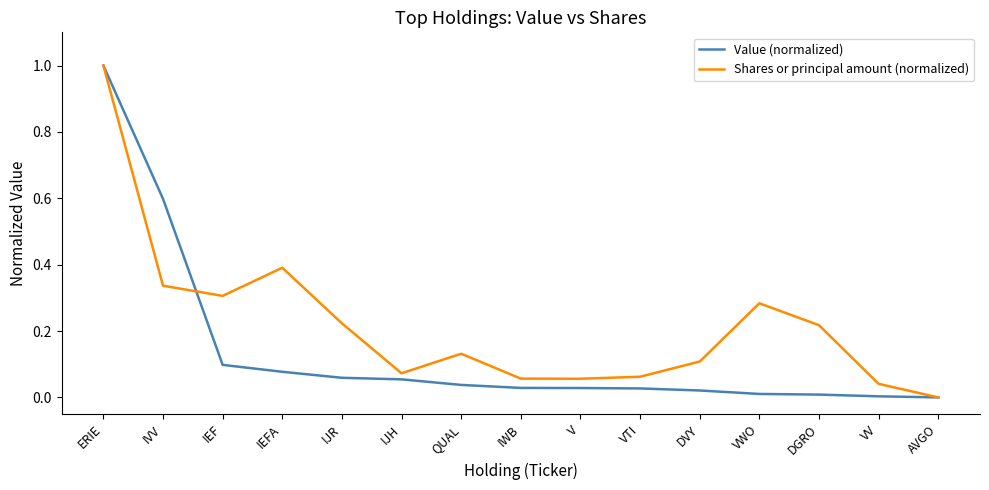

Is the value of Value (normalized) at V greater than the value of Shares or principal amount (normalized) at IWB?

No